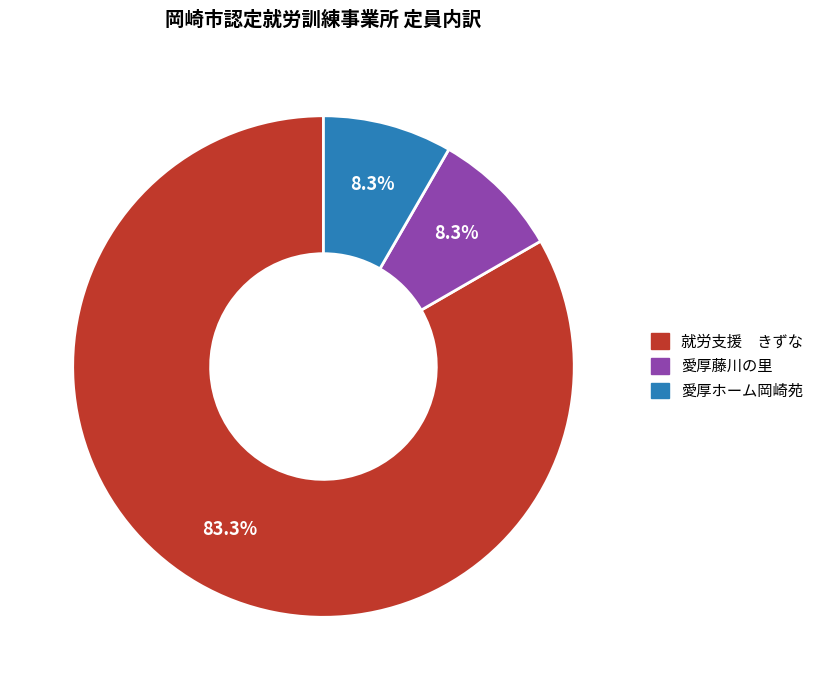

Is 愛厚ホーム岡崎苑 the majority of the pie?

No